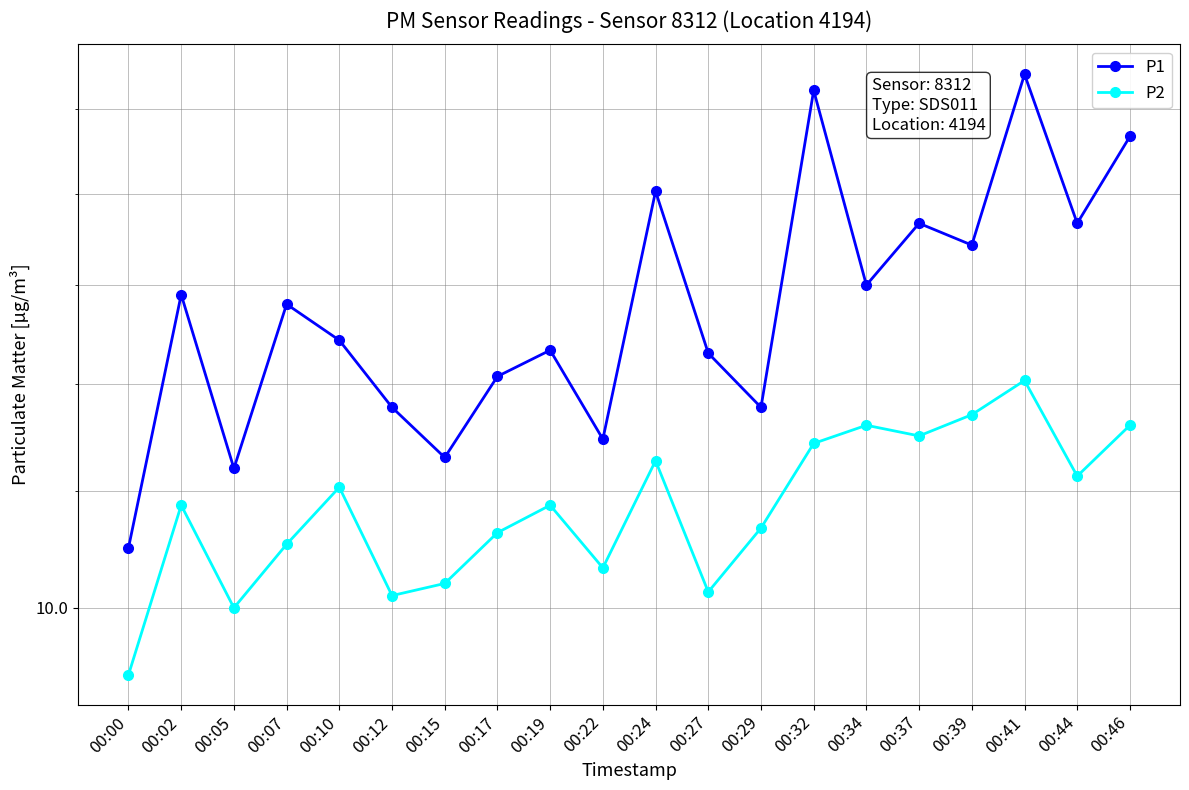

True or false: P1 has more than 0 points higher than both neighbors.

True